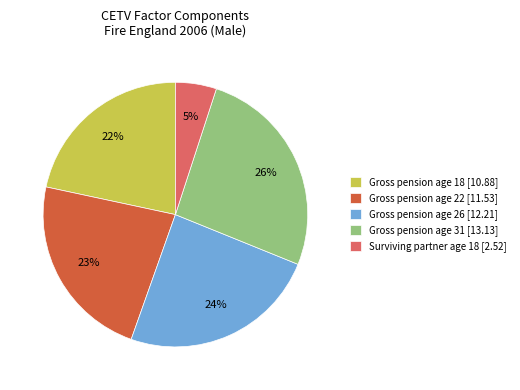

Rank the categories by value from lowest to highest.

Surviving partner age 18 [2.52], Gross pension age 18 [10.88], Gross pension age 22 [11.53], Gross pension age 26 [12.21], Gross pension age 31 [13.13]